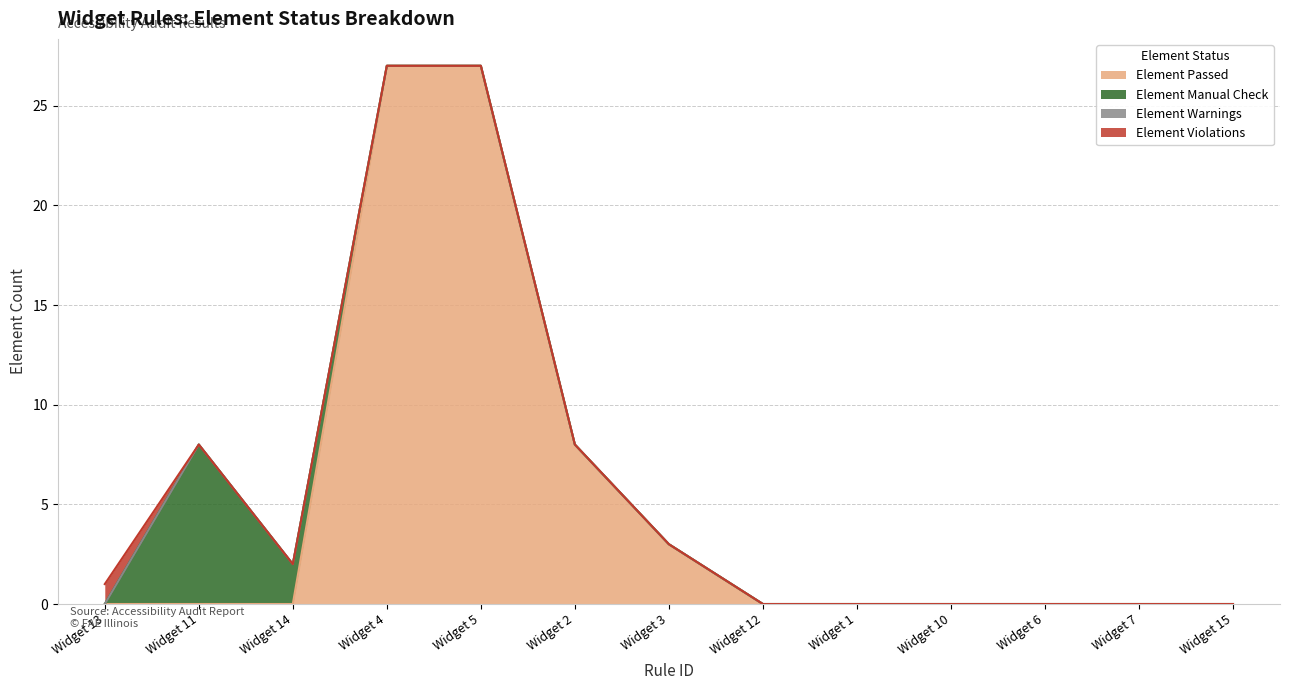

How many series are shown in this chart?

4